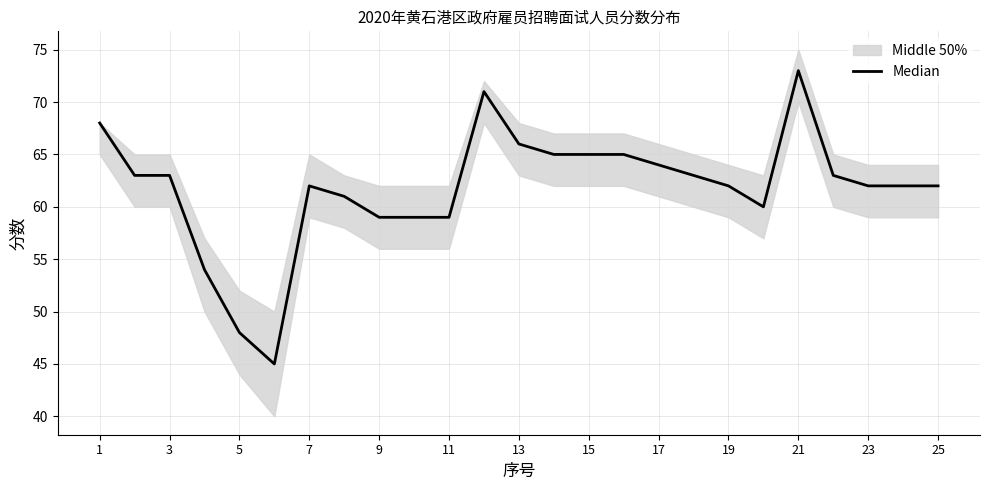

How many lines are shown in the chart?

1